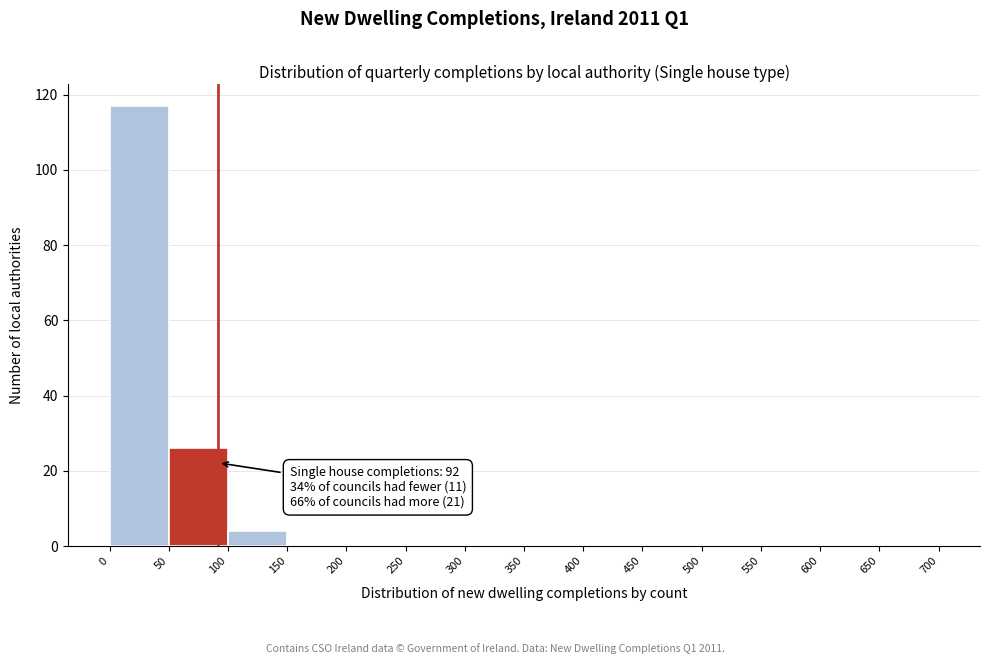

Which range on the x-axis has the tallest bar?

0 to 50